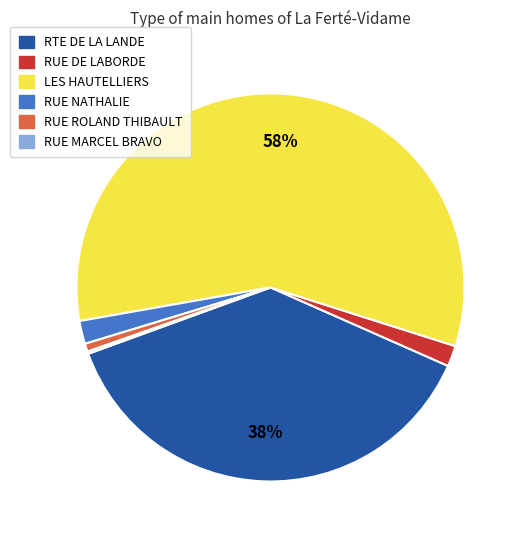

To the nearest percent, what is the difference between the largest and smallest slice percentages?

57%